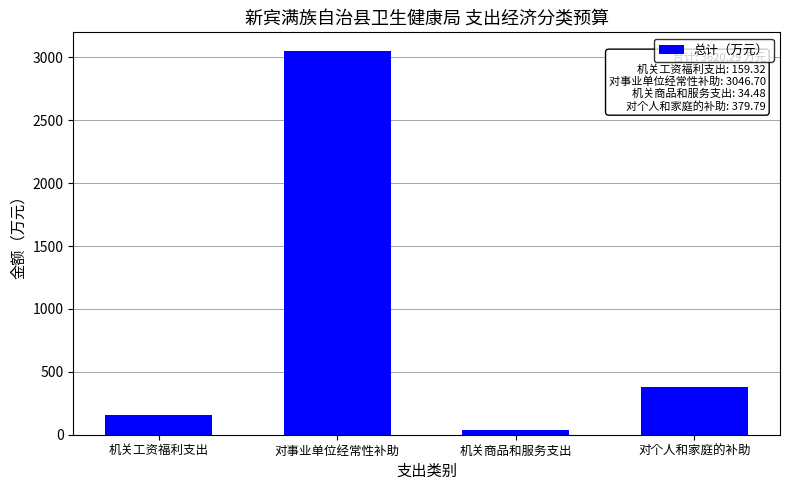

Approximately how many times larger is the value at 对个人和家庭的补助 compared to 机关商品和服务支出?

11.0